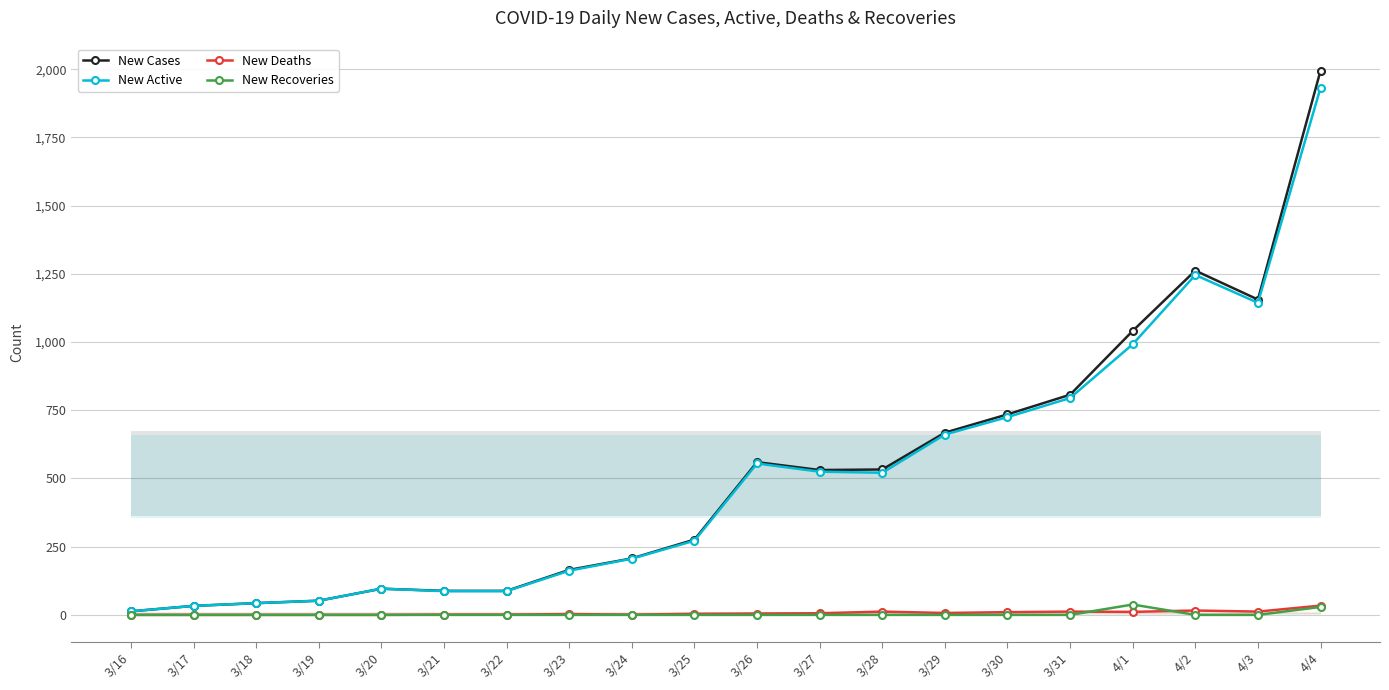

What is the total value across all series at 3/28?

1066